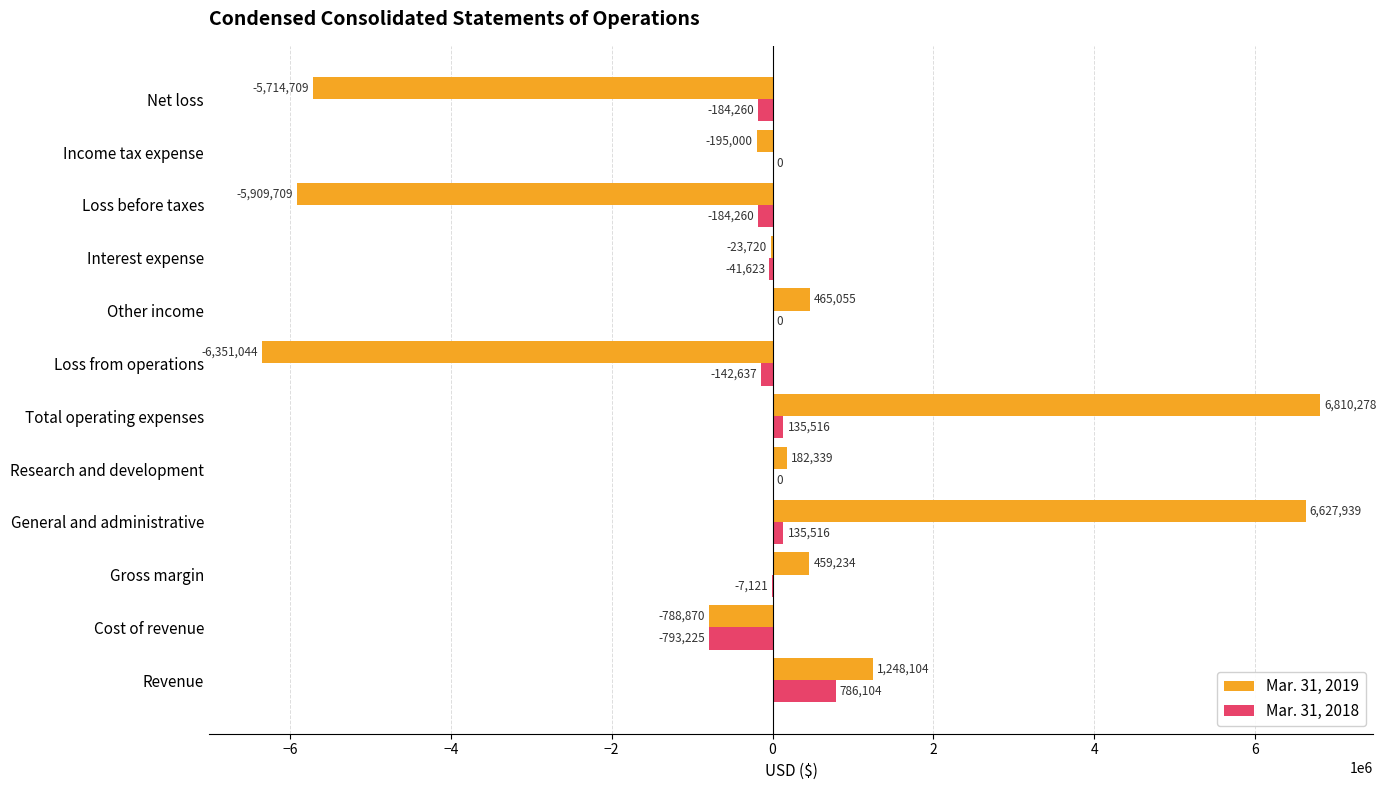

What is the total value across all series at Income tax expense?

-195000